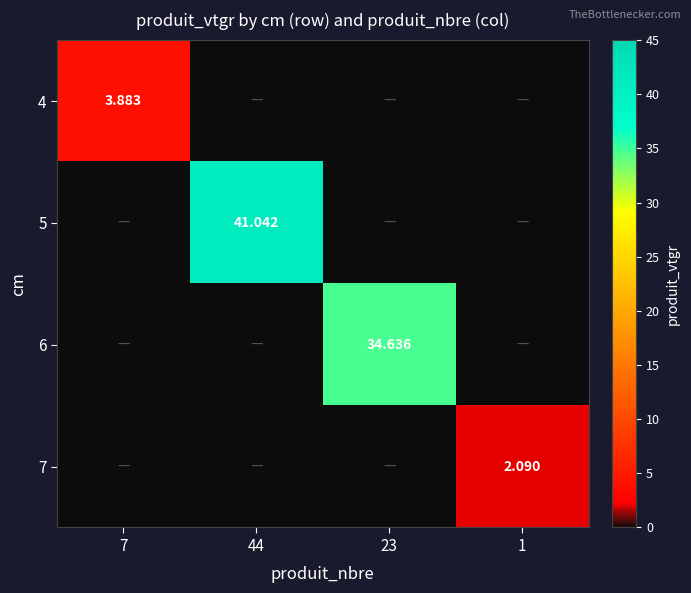

Is the value of 6 at 7 greater than the value of 4 at 1?

No